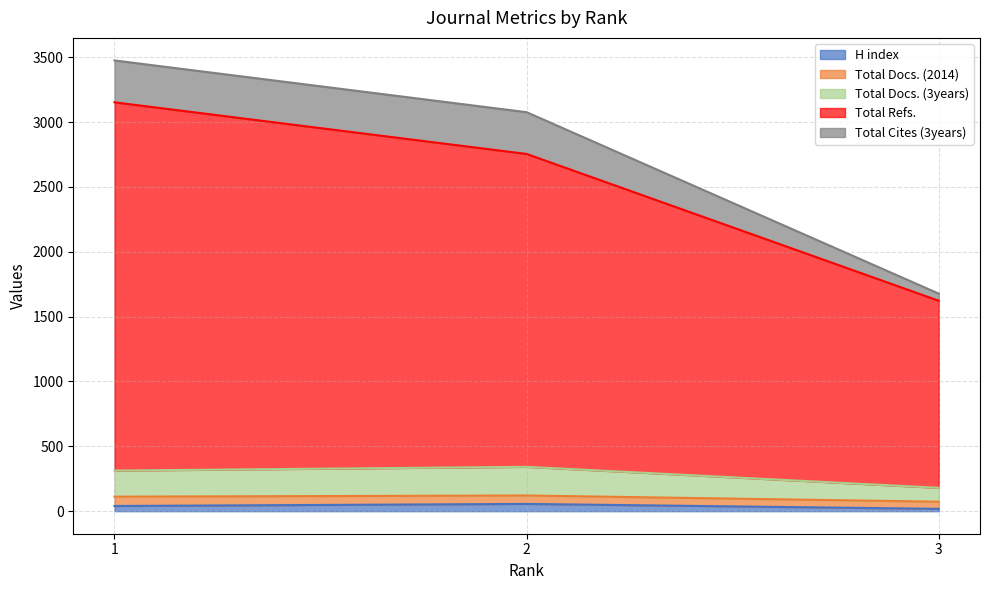

What are all the series names shown in the legend?

H index, Total Docs. (2014), Total Docs. (3years), Total Refs., Total Cites (3years)